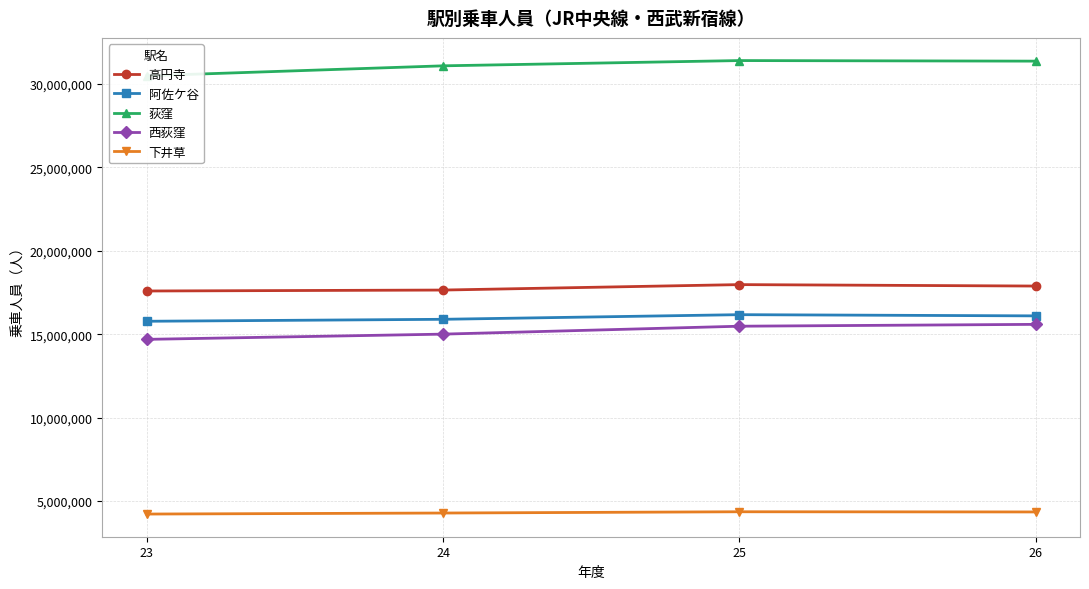

The value of 高円寺 at 26 is 4231810. True or false?

False